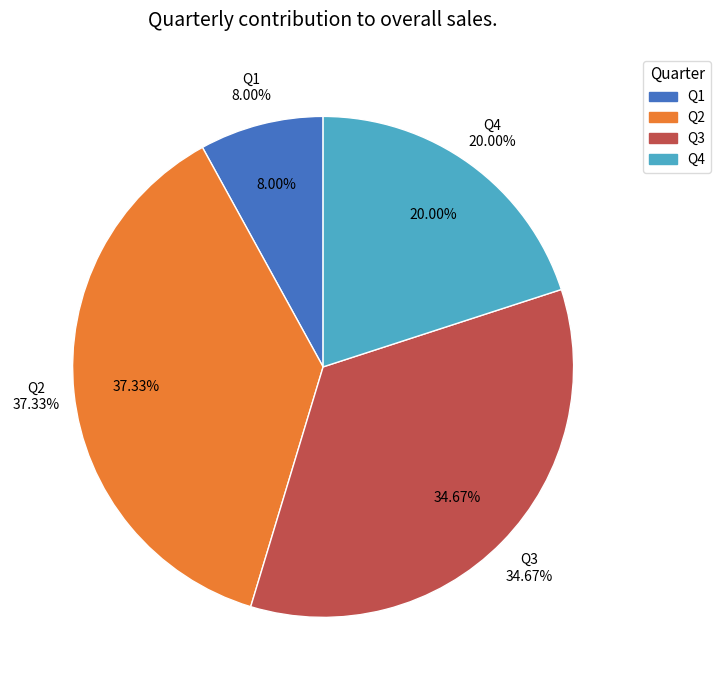

To the nearest percent, what portion does Q3 represent?

35%